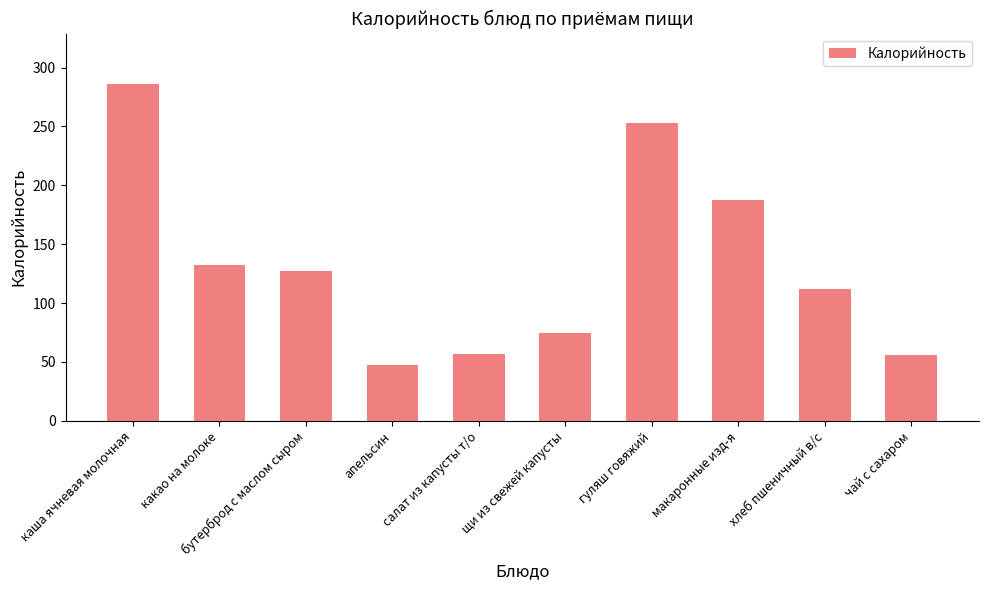

Does the chart contain any negative values?

No